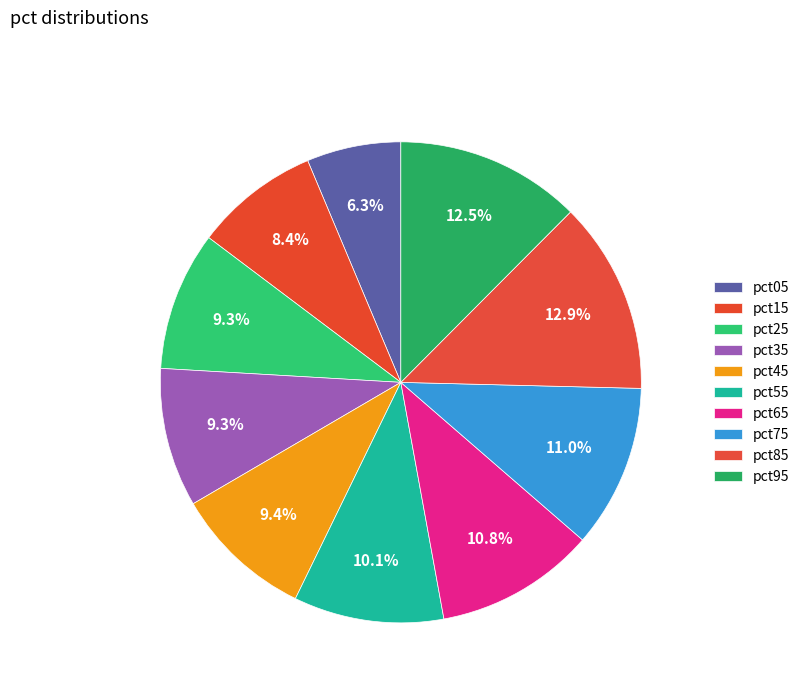

Count the number of slices in the pie.

10